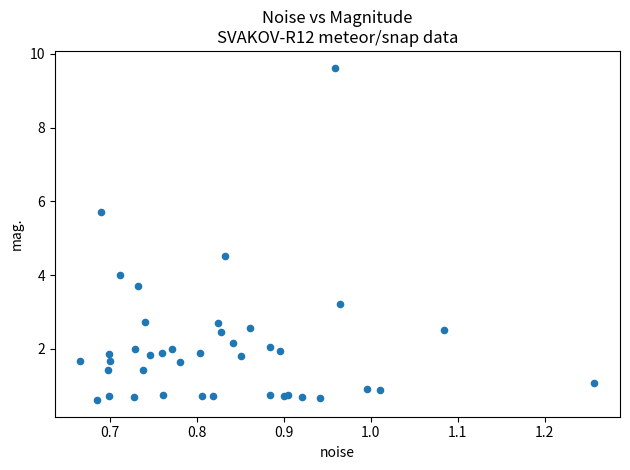

What Y value in the scatter plot is closest to 5?

4.5